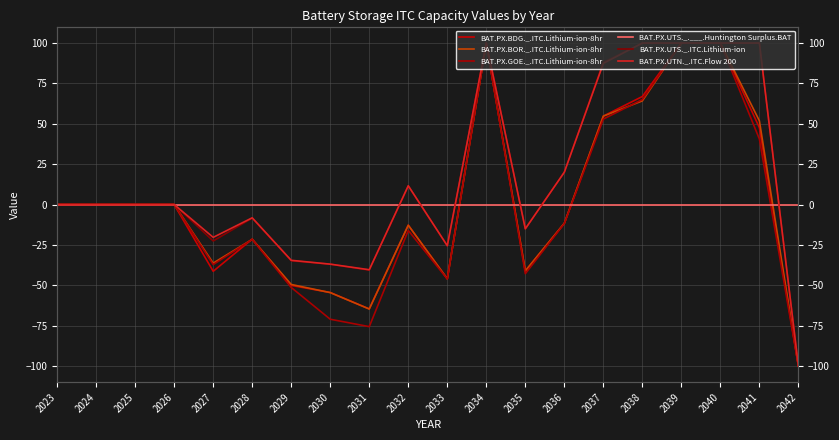

Which category has the lowest value in the BAT.PX.GOE._.ITC.Lithium-ion-8hr series?

2042